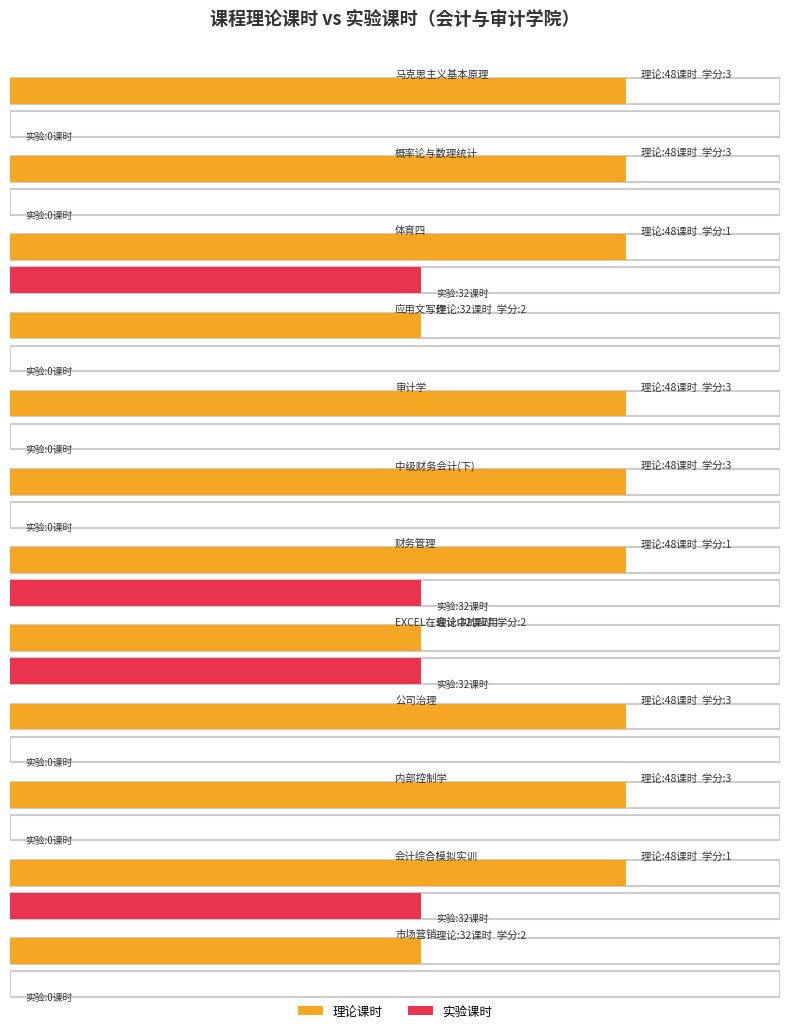

List the labels in order of 实验课时 value, smallest first.

马克思主义基本原理, 概率论与数理统计, 应用文写作, 审计学, 中级财务会计(下), 公司治理, 内部控制学, 市场营销, 体育四, 财务管理, EXCEL在会计中的应用, 会计综合模拟实训